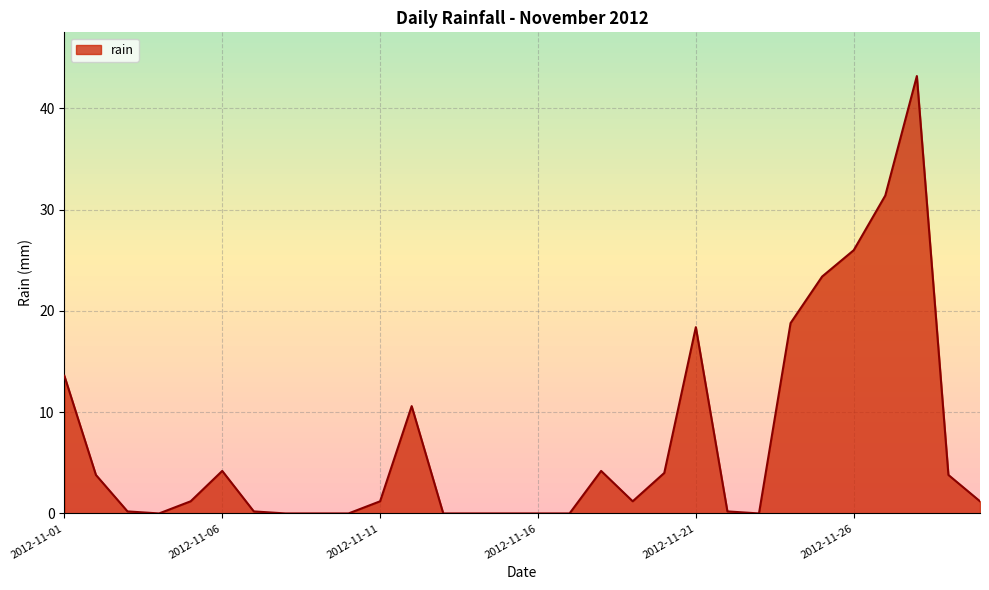

What is the greatest value displayed?

43.2